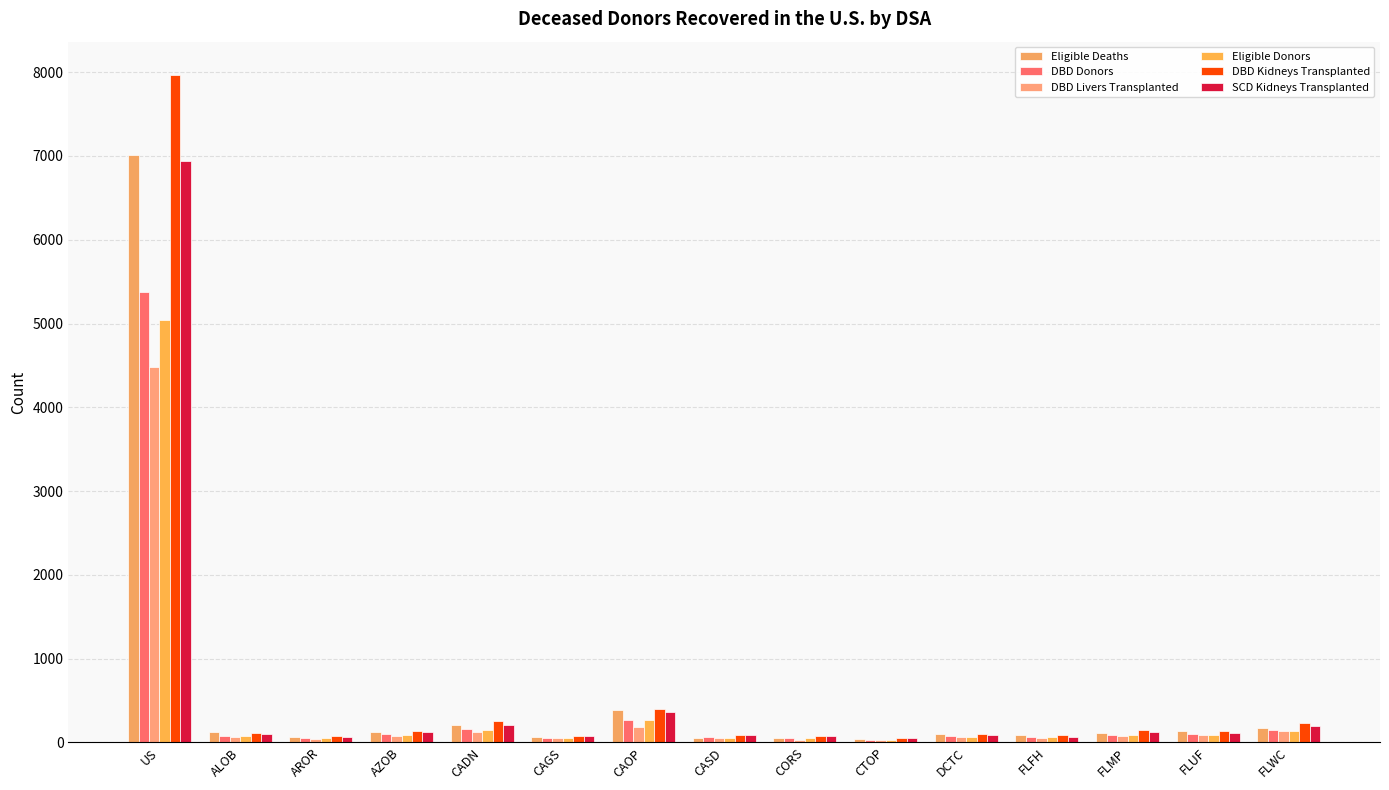

How many distinct data groups are displayed?

6